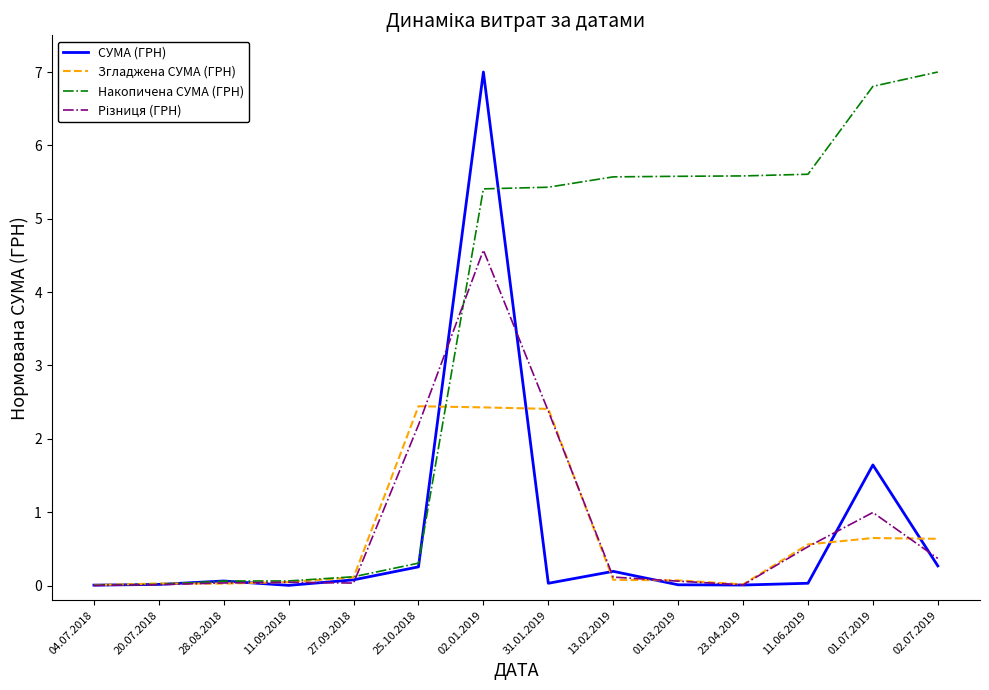

The value of Накопичена СУМА (ГРН) at 01.03.2019 is 5.6. True or false?

True